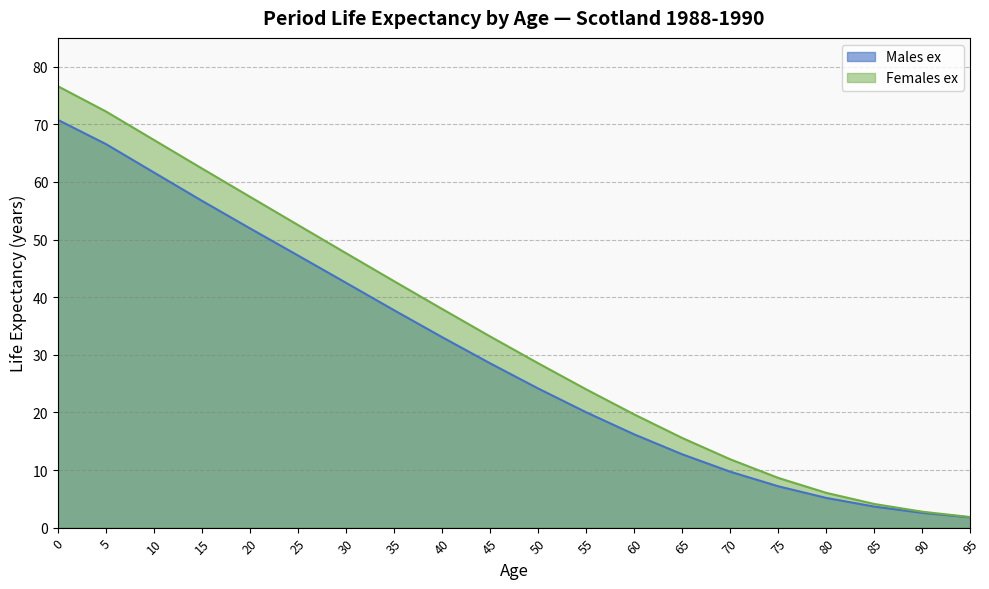

What is the difference between the Females ex values at 25 and 15?

9.8